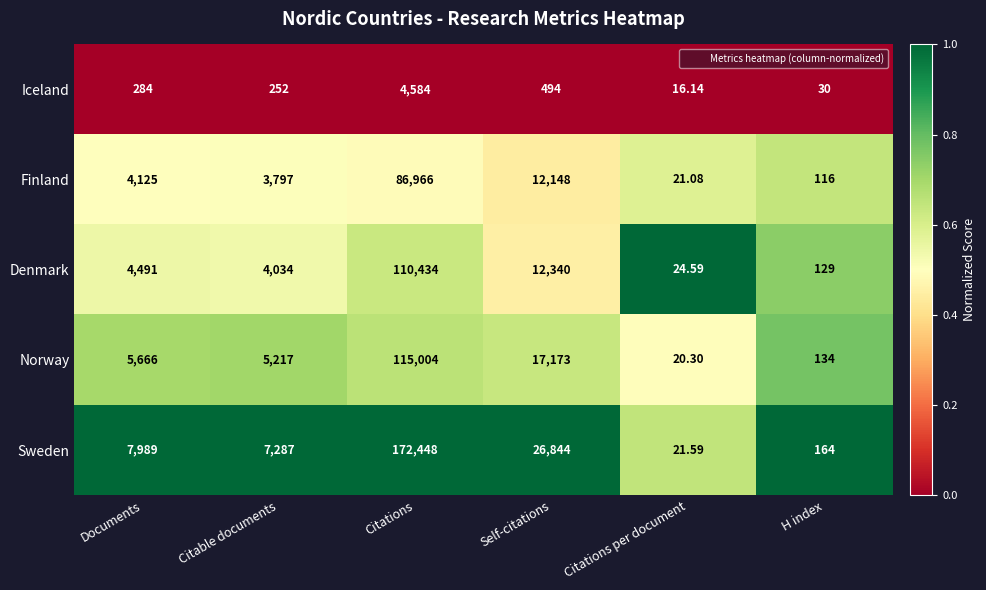

Is the value of Norway at Documents greater than the value of Denmark at Self-citations?

No